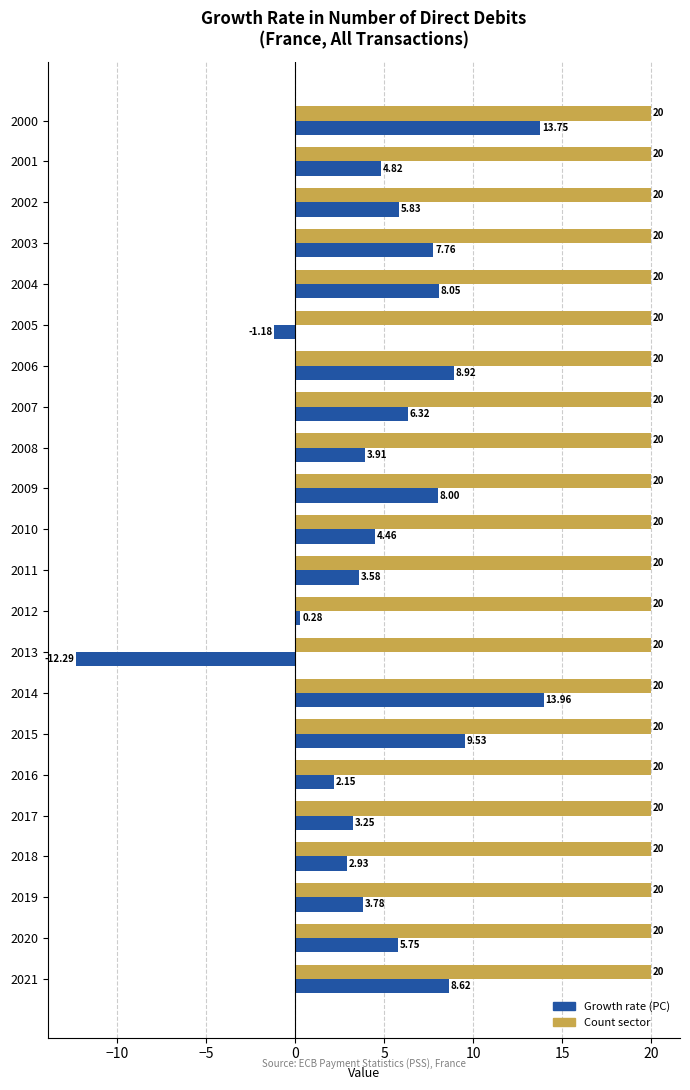

What is the difference between the second highest and minimum values in the Growth rate (PC) series?

26.0